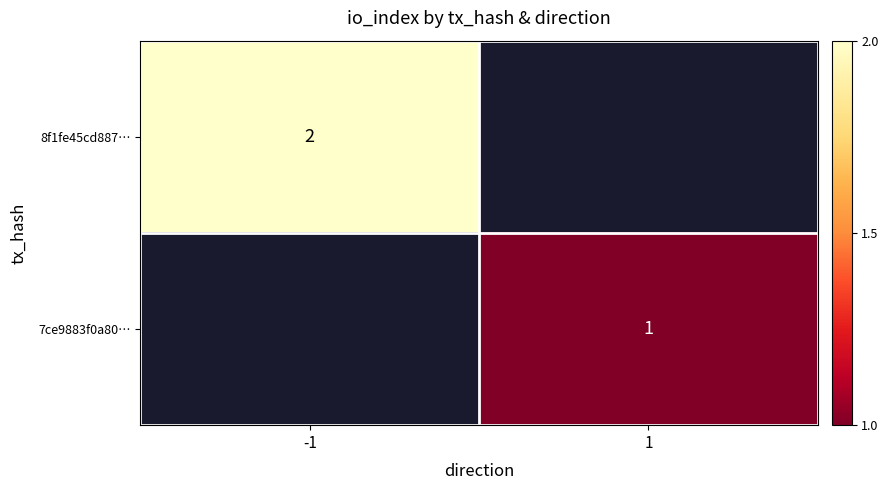

Is it true that 8f1fe45cd887… equals 2 at -1?

True